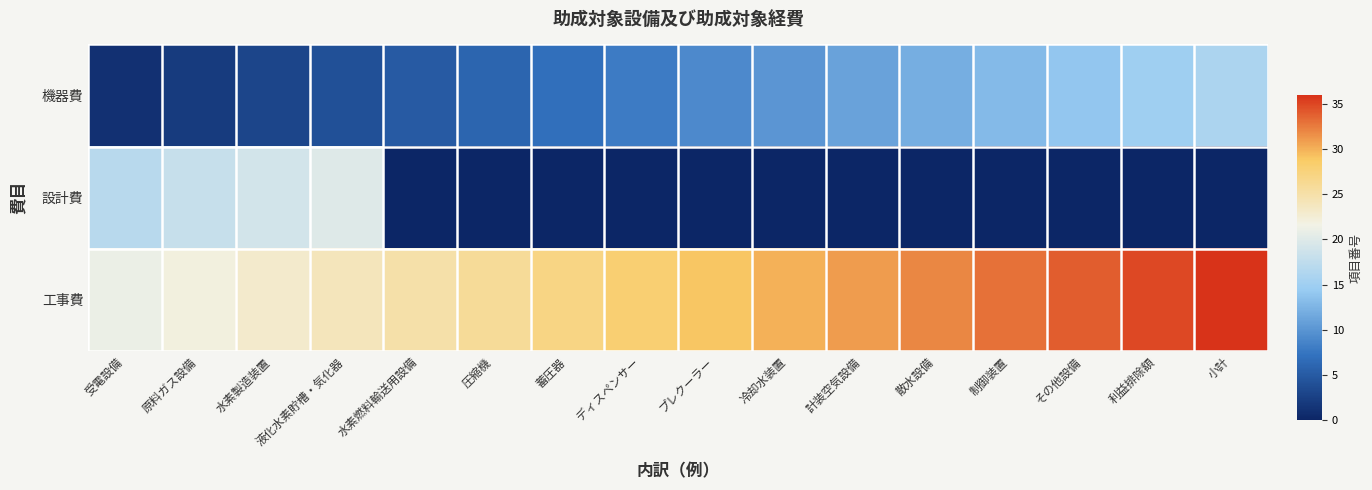

Rank the series at 小計 from lowest to highest value.

設計費, 機器費, 工事費